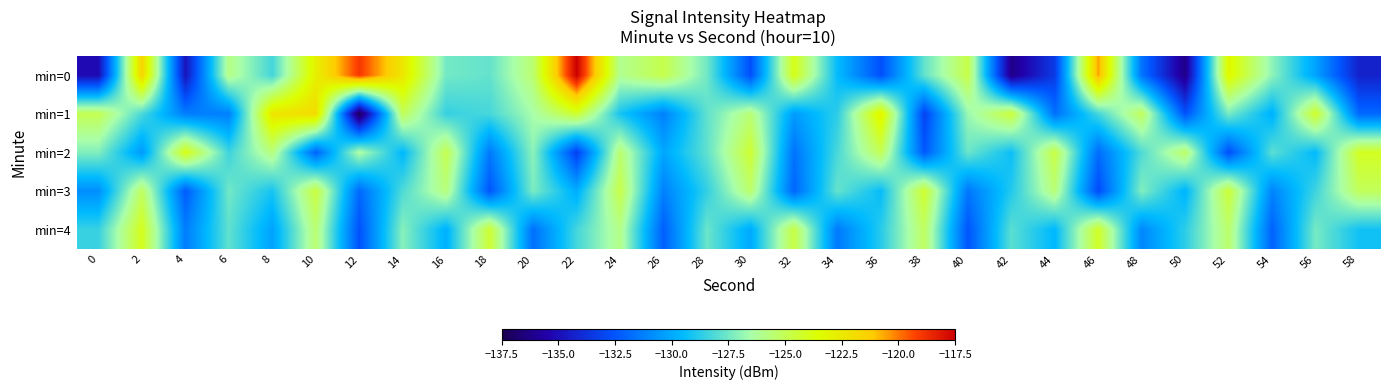

Reading right to left, what are all the values shown in this chart?

min=0: 58=-134.3	56=-130.2	54=-127.0	52=-123.2	50=-136.3	48=-131.6	46=-120.5	44=-133.4	42=-136.2	40=-124.8	38=-127.7	36=-132.7	34=-129.5	32=-123.9	30=-132.7	28=-127.5	26=-124.8	24=-126.0	22=-117.5	20=-125.5	18=-127.7	16=-127.5	14=-122.4	12=-119.0	10=-122.8	8=-128.3	6=-125.9	4=-134.8	2=-121.5	0=-135.1
min=1: 58=-131.9	56=-124.2	54=-129.8	52=-127.4	50=-132.6	48=-125.1	46=-128.3	44=-131.7	42=-124.5	40=-126.8	38=-133.1	36=-122.9	34=-128.7	32=-130.4	30=-125.6	28=-127.8	26=-131.2	24=-129.1	22=-124.3	20=-126.5	18=-128.2	16=-128.5	14=-125.1	12=-137.4	10=-121.9	8=-122.3	6=-131.2	4=-131.3	2=-128.2	0=-125.0
min=2: 58=-124.1	56=-129.5	54=-127.9	52=-132.7	50=-125.3	48=-128.1	46=-131.8	44=-124.7	42=-129.3	40=-127.6	38=-132.4	36=-125.0	34=-128.2	32=-131.6	30=-124.4	28=-127.8	26=-130.1	24=-125.5	22=-133.2	20=-127.0	18=-131.4	16=-124.9	14=-129.6	12=-126.3	10=-132.1	8=-125.7	6=-128.4	4=-123.8	2=-130.5	0=-127.2
min=3: 58=-125.1	56=-128.4	54=-131.1	52=-124.5	50=-129.7	48=-127.2	46=-132.8	44=-125.6	42=-128.9	40=-131.5	38=-124.3	36=-129.4	34=-127.7	32=-132.0	30=-125.4	28=-128.6	26=-131.2	24=-124.8	22=-129.9	20=-127.3	18=-132.5	16=-125.7	14=-128.1	12=-131.9	10=-124.6	8=-129.1	6=-127.5	4=-132.3	2=-125.2	0=-130.8
min=4: 58=-129.2	56=-127.4	54=-132.1	52=-125.4	50=-128.7	48=-131.0	46=-124.2	44=-129.6	42=-127.9	40=-132.5	38=-125.2	36=-128.8	34=-131.4	32=-124.7	30=-130.0	28=-127.6	26=-132.2	24=-125.9	22=-128.3	20=-131.7	18=-124.4	16=-129.8	14=-127.1	12=-132.6	10=-125.5	8=-130.2	6=-127.8	4=-131.3	2=-124.0	0=-128.5